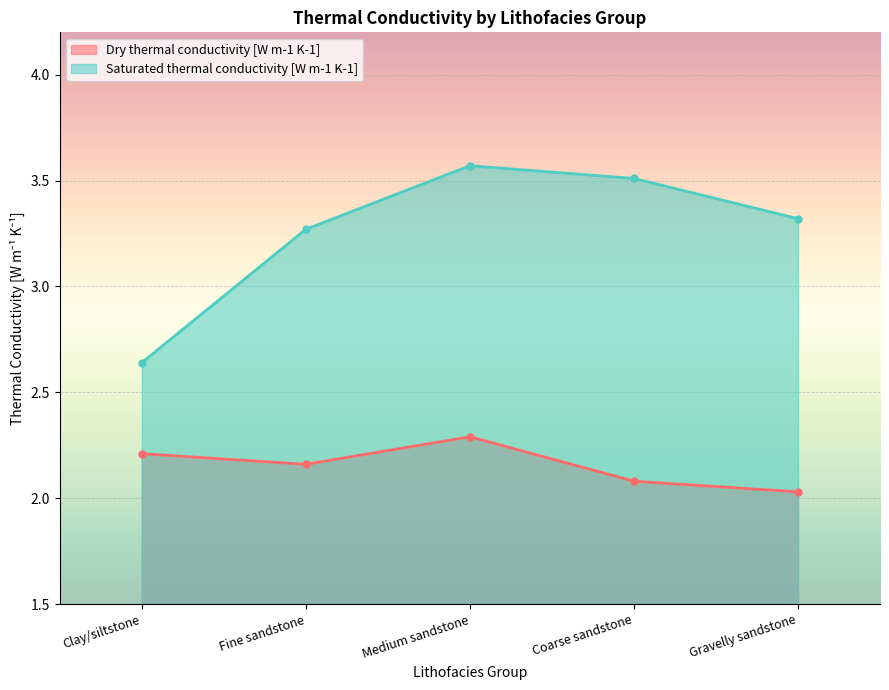

The Dry thermal conductivity [W m-1 K-1] series shows 2.1 at Coarse sandstone. True or false?

True